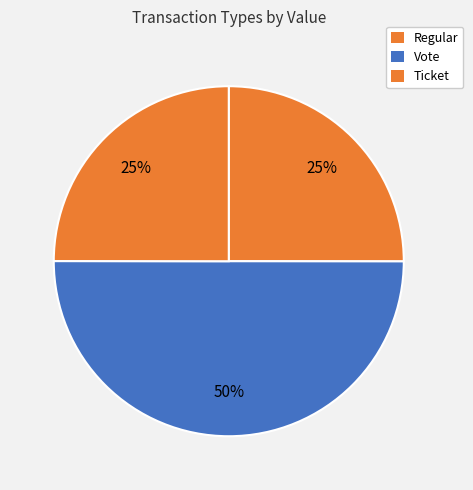

What portion of the pie excludes Regular?

75.0%